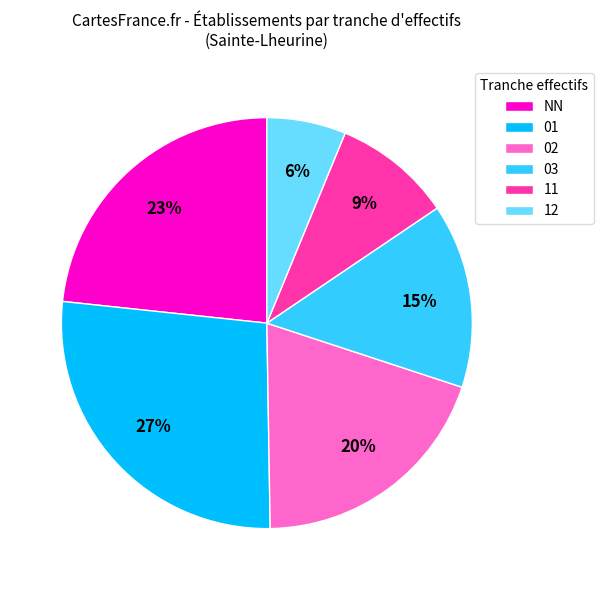

Do NN and 02 together represent more than half of the pie?

No